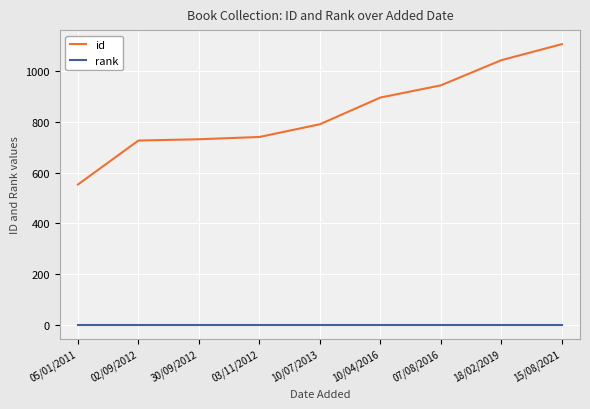

What is the difference between the maximum and minimum values in the id series?

552